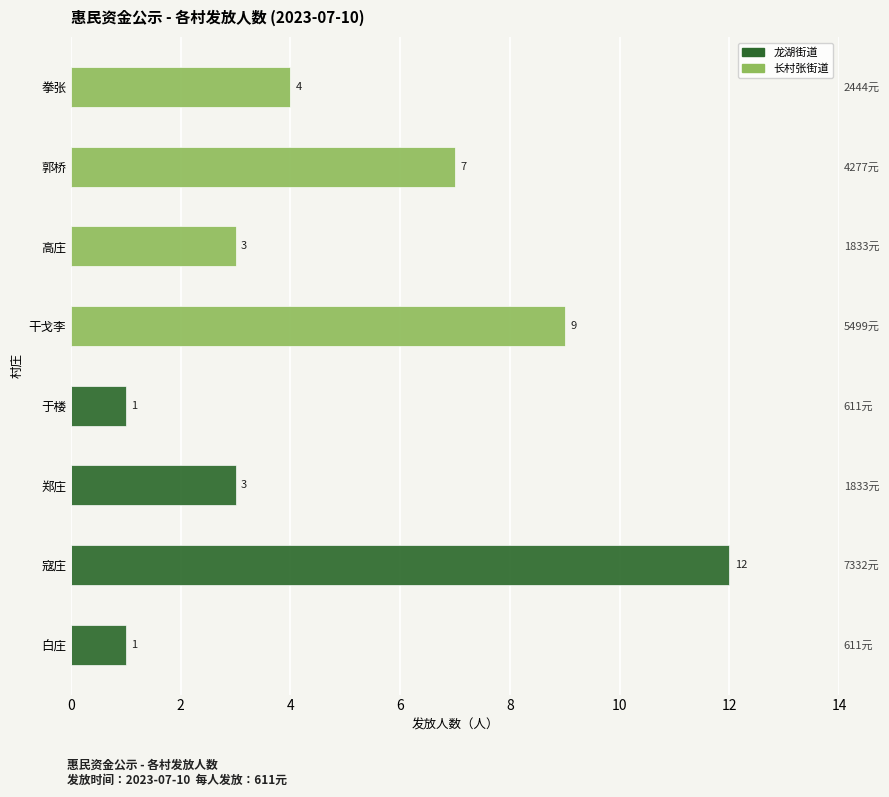

How many groups of bars are there?

8